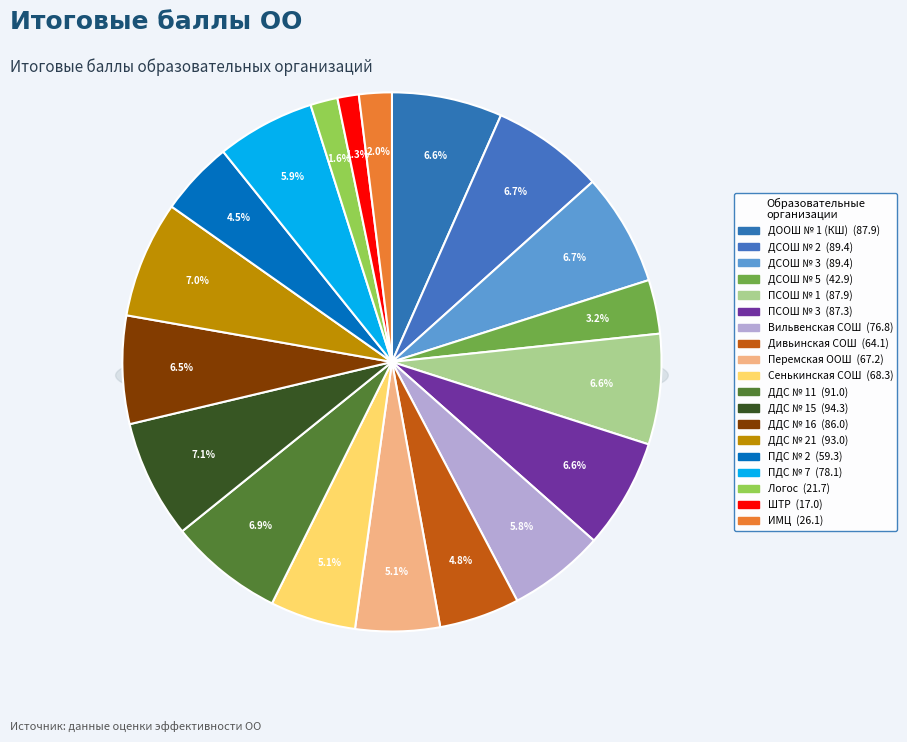

True or false: Вильвенская СОШ accounts for 6% of the total.

True